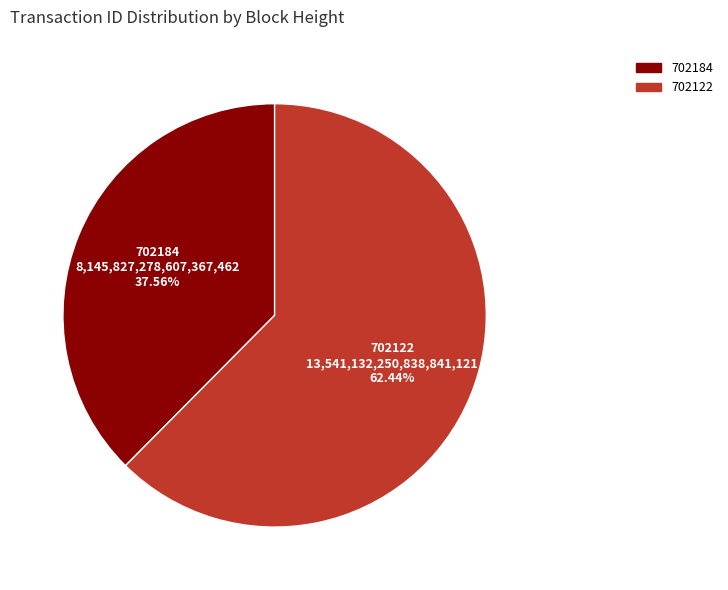

True or false: 702184 accounts for 31% of the total.

False